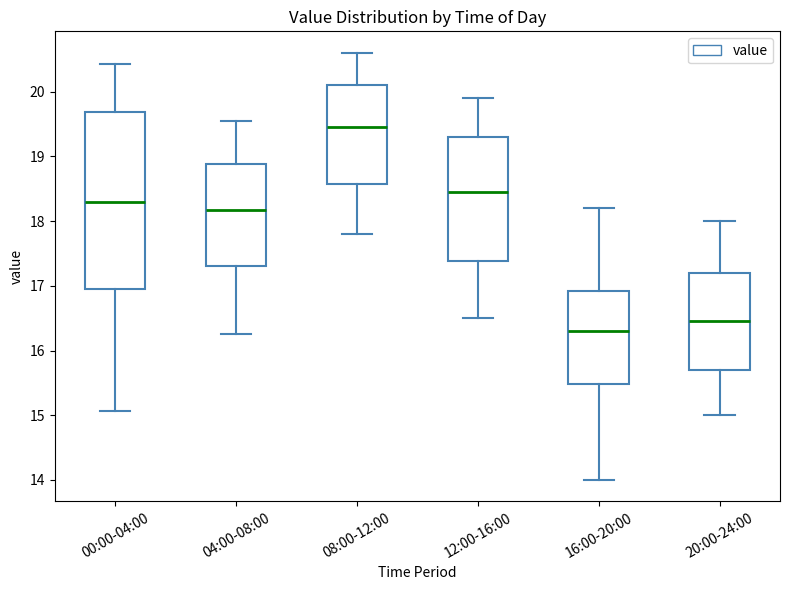

Reading left to right, transcribe this box plot: for each box, give where its median line is, the range the box spans, and where its two whiskers end, as read against the y-axis. The values are not printed on the chart, so give them approximately, as read against the axis.

00:00-04:00: median 18.3, box 17.0 to 19.7, whiskers 15.1 to 20.4
04:00-08:00: median 18.2, box 17.3 to 18.9, whiskers 16.3 to 19.6
08:00-12:00: median 19.5, box 18.6 to 20.1, whiskers 17.8 to 20.6
12:00-16:00: median 18.5, box 17.4 to 19.3, whiskers 16.5 to 19.9
16:00-20:00: median 16.3, box 15.5 to 16.9, whiskers 14.0 to 18.2
20:00-24:00: median 16.5, box 15.7 to 17.2, whiskers 15.0 to 18.0